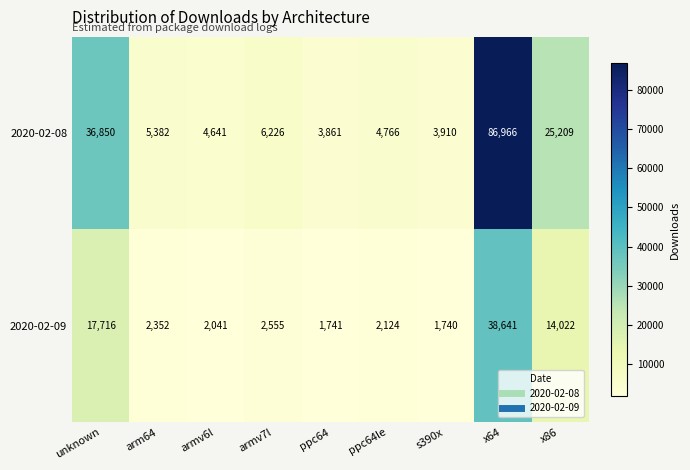

The 2020-02-09 series shows 1196 at s390x. True or false?

False